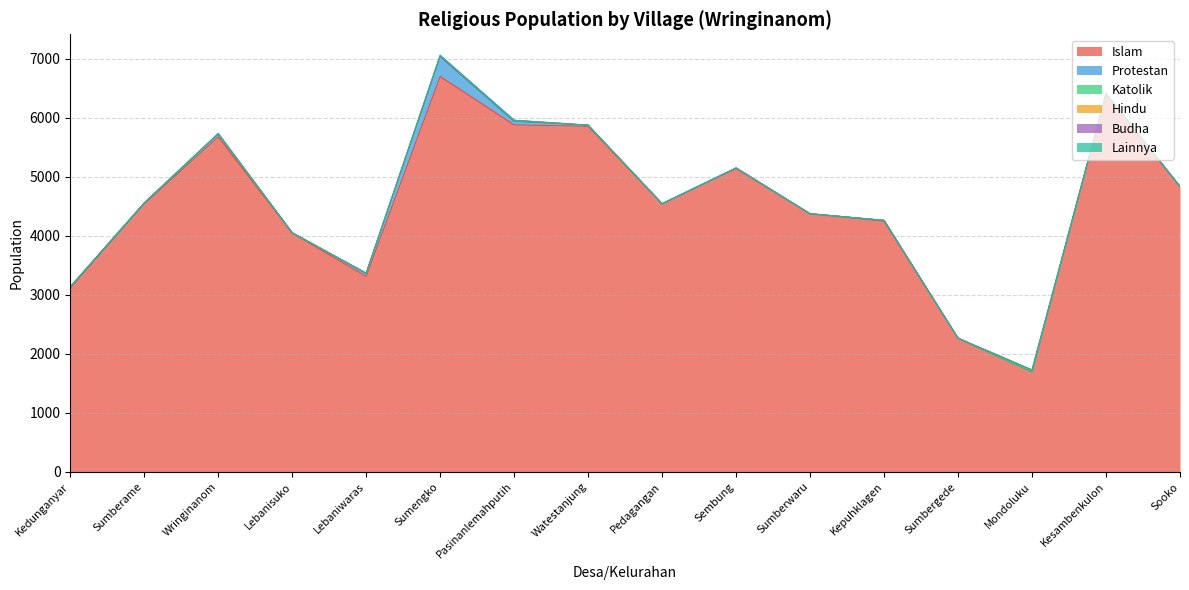

Which category has the highest value in the Islam series?

Sumengko